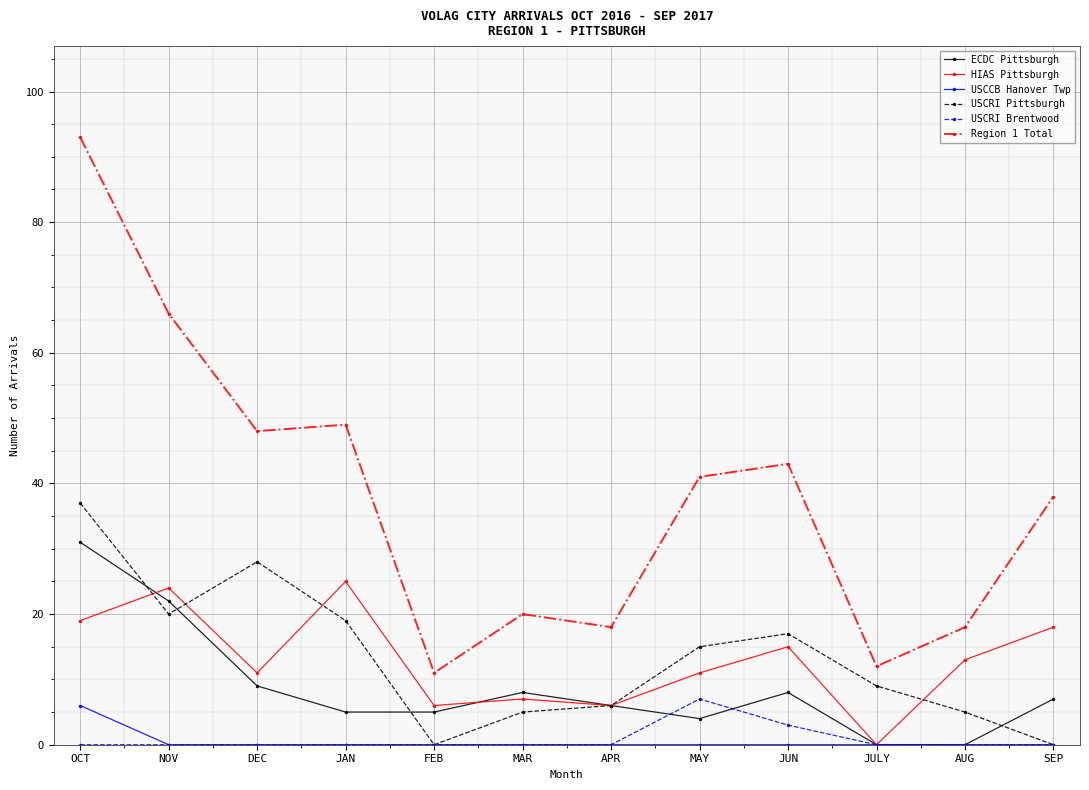

Where is the first local minimum for USCRI Pittsburgh?

NOV